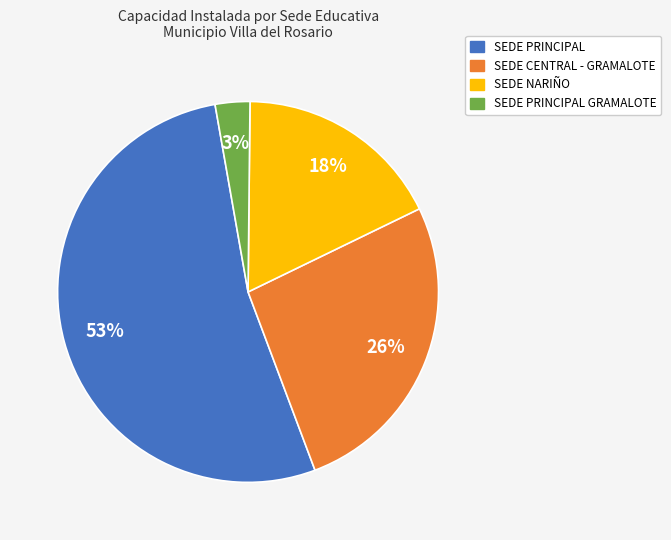

Does any single category account for the majority?

Yes